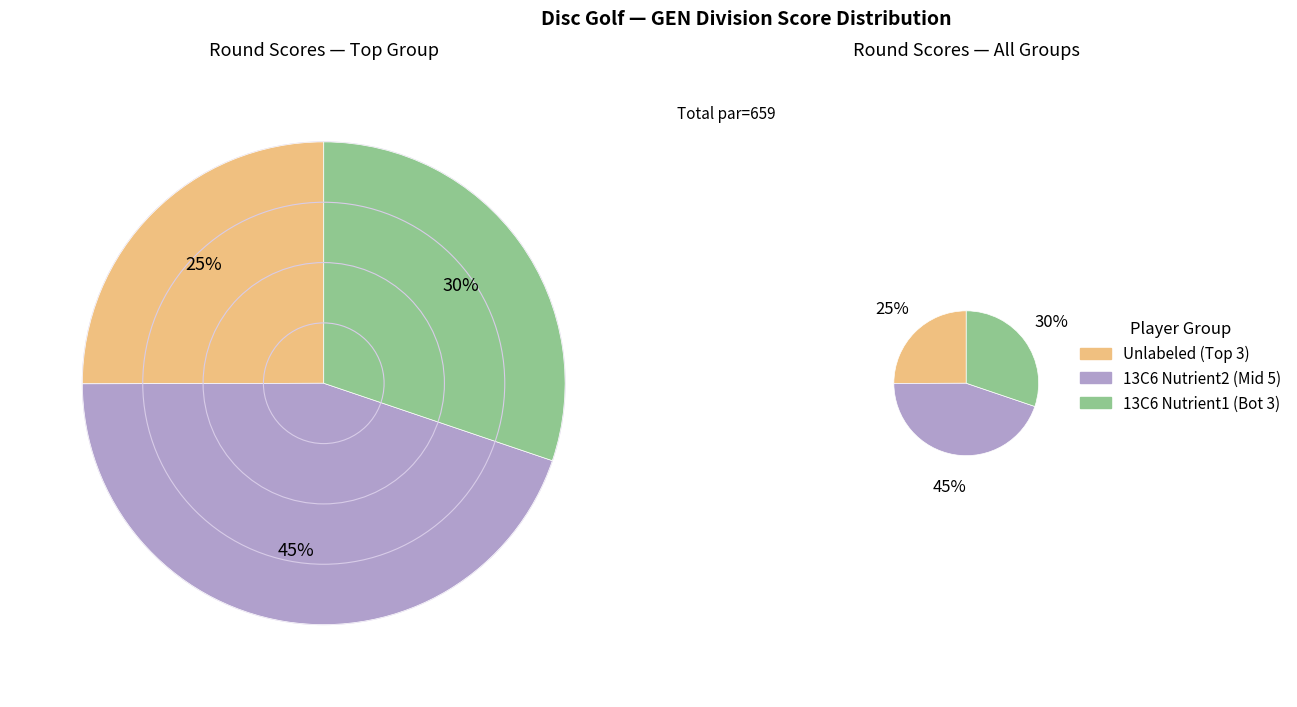

True or false: Max Barber accounts for 99% of the total.

False